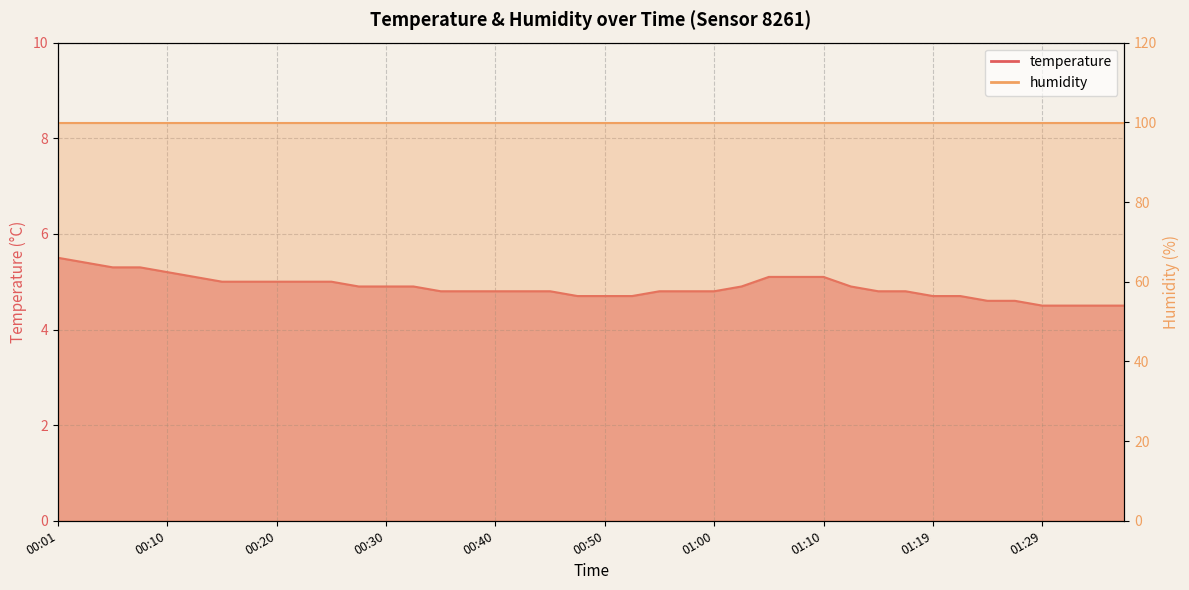

Rank the categories by value from lowest to highest.

01:29, 01:32, 01:34, 01:37, 01:24, 01:27, 00:47, 00:50, 00:52, 01:19, 01:22, 00:35, 00:38, 00:40, 00:43, 00:45, 00:55, 00:57, 01:00, 01:15, 01:17, 00:28, 00:30, 00:33, 01:02, 01:12, 00:15, 00:18, 00:20, 00:23, 00:25, 00:13, 01:05, 01:07, 01:10, 00:10, 00:06, 00:08, 00:03, 00:01